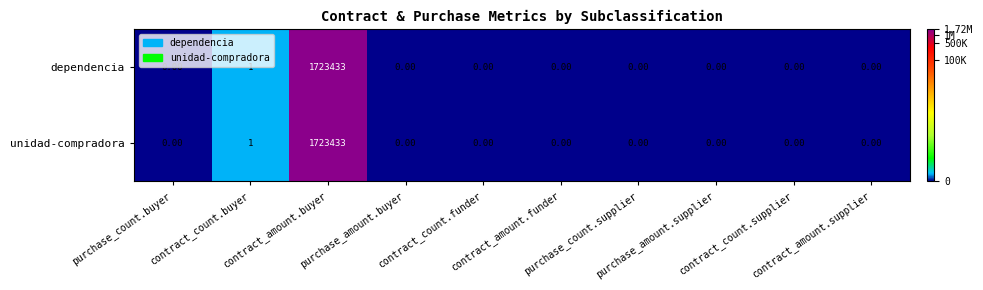

At which category is the sum across all series the highest?

contract_amount.buyer